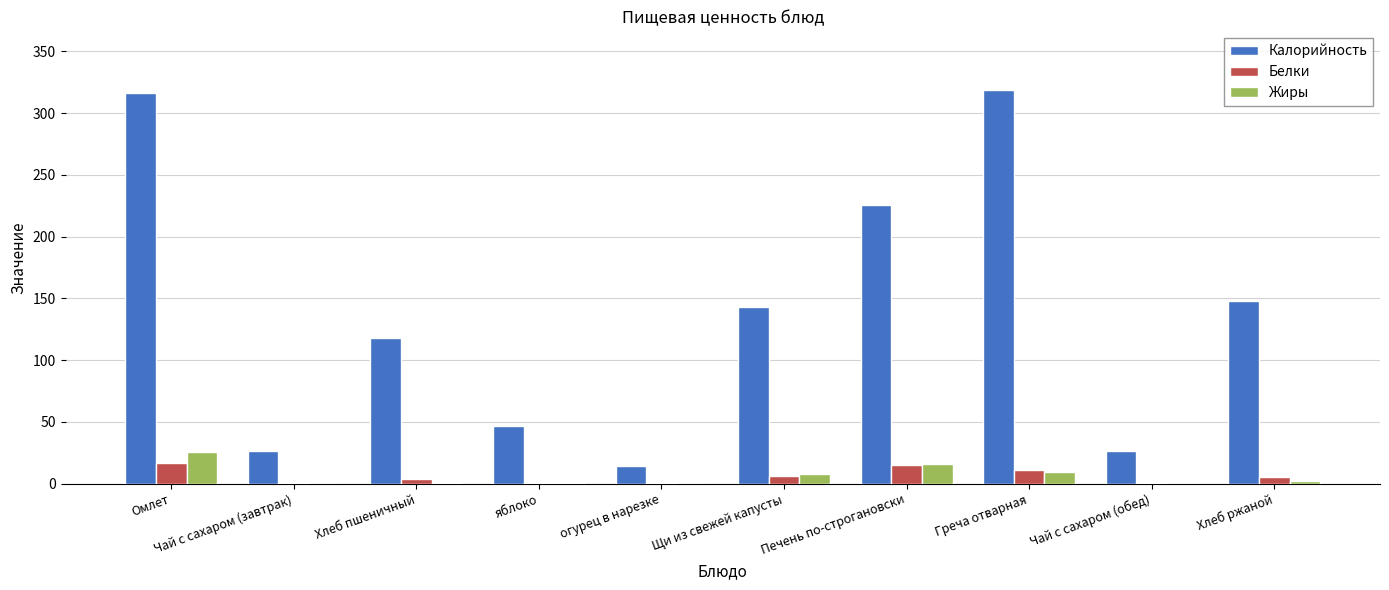

At which label is Жиры closest to 12?

Греча отварная